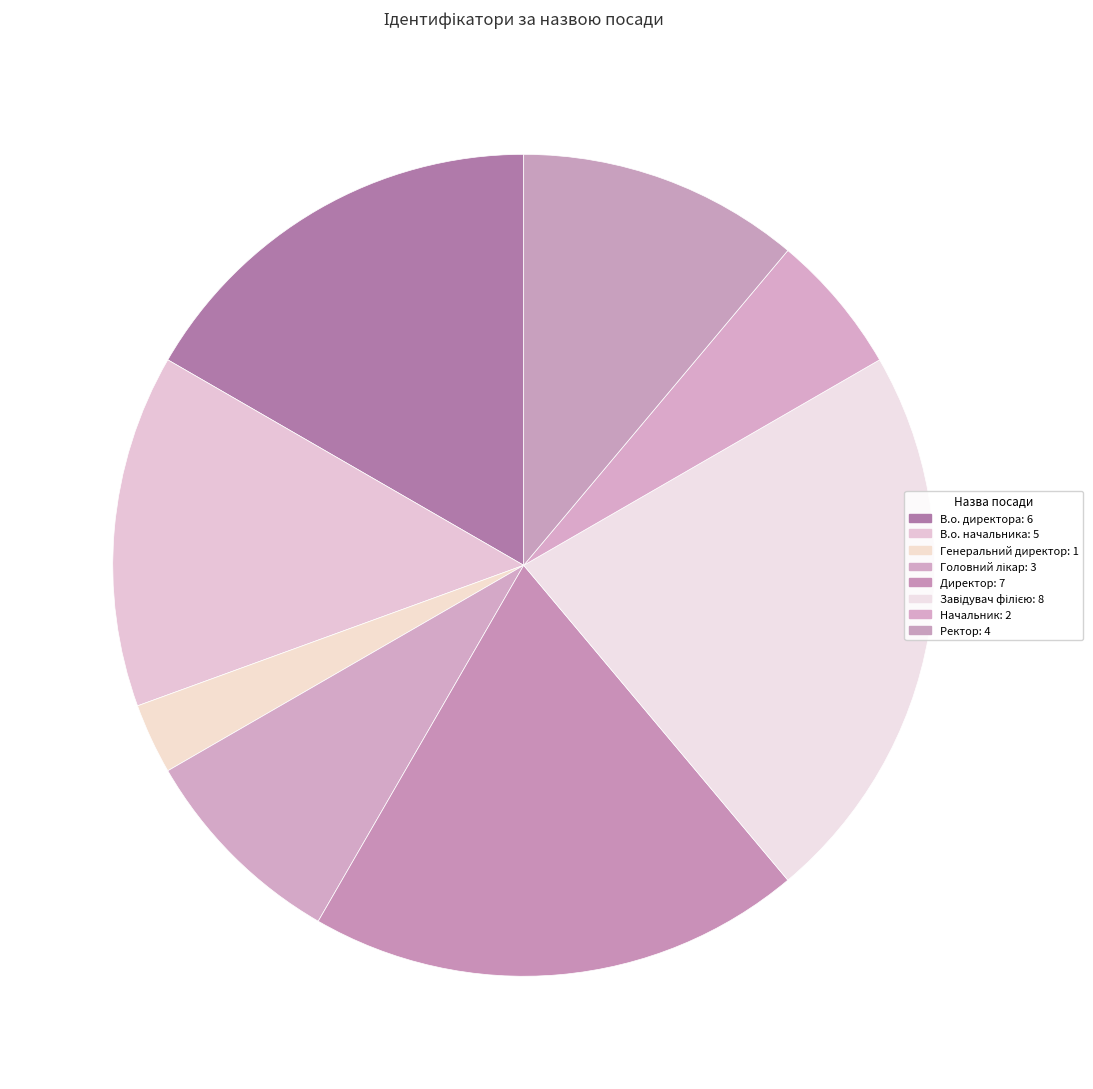

What percentage is the В.о. начальника slice, to the nearest percent?

14%